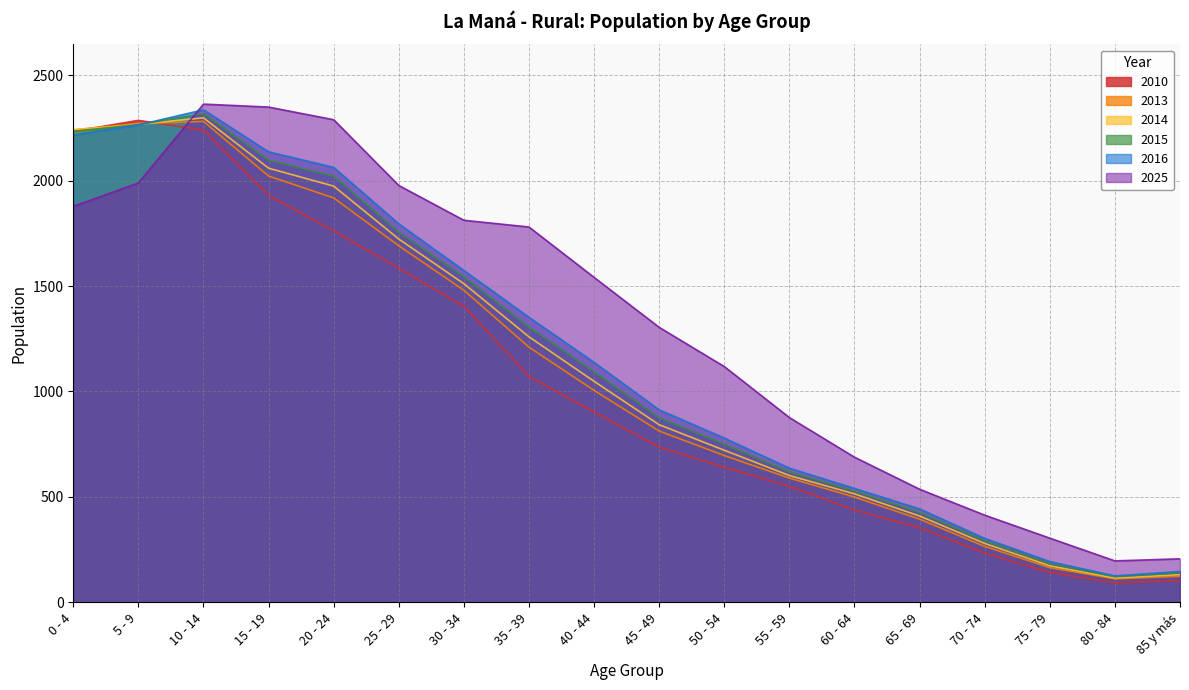

Where do 2013 and 2016 first cross each other?

5 - 9 and 10 - 14